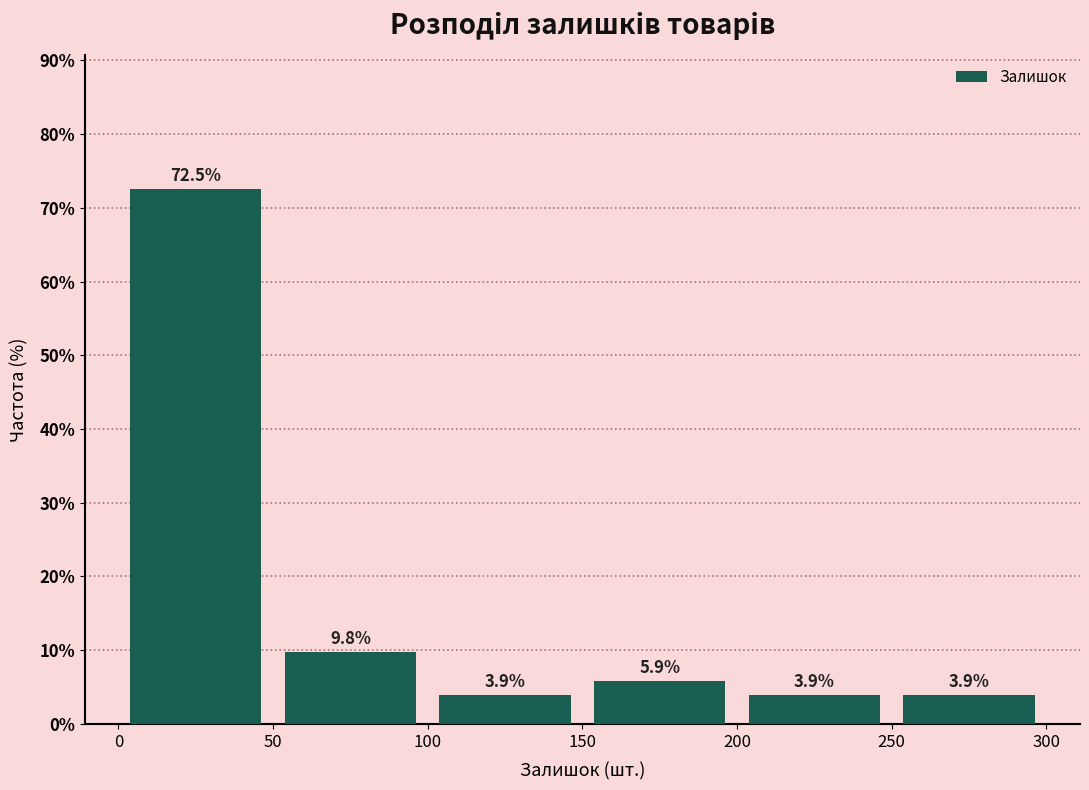

Reading left to right, list every bar in this chart as the range it spans on the x-axis followed by its height.

0 to 50: 72.5
50 to 100: 9.8
100 to 150: 3.9
150 to 200: 5.9
200 to 250: 3.9
250 to 300: 3.9